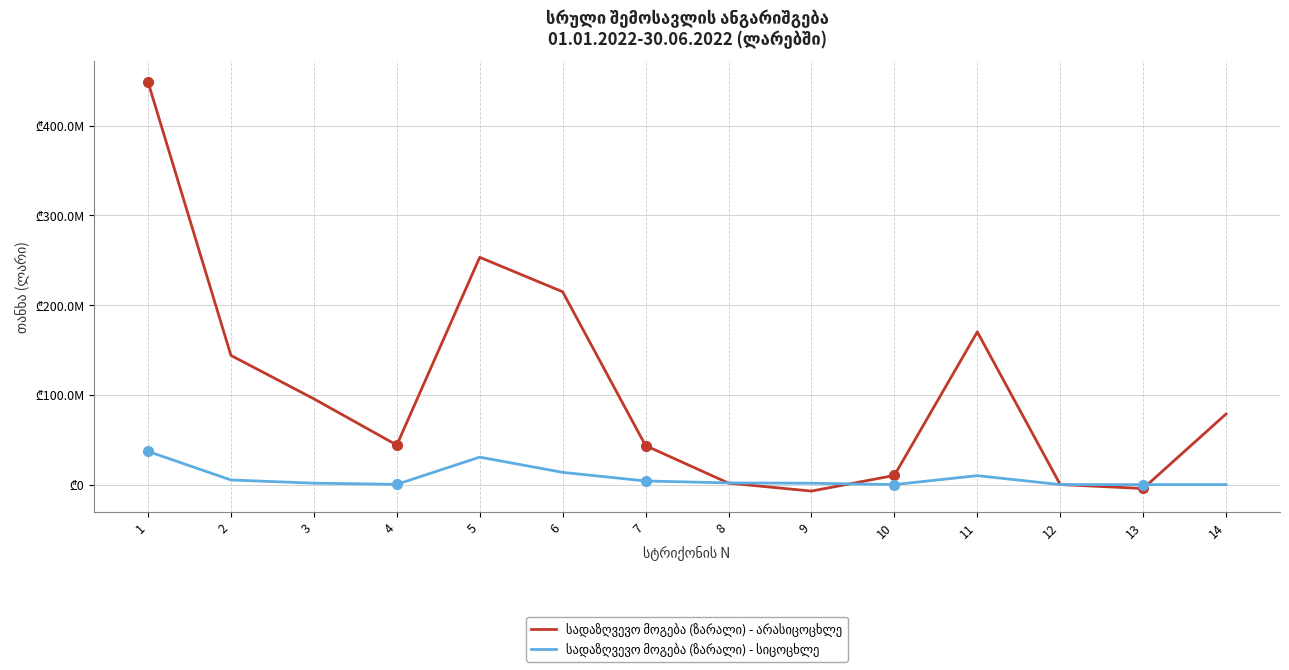

What is the value of the სადაზღვევო მოგება (ზარალი) - სიცოცხლე point at the 8th from the left?

1844518.3